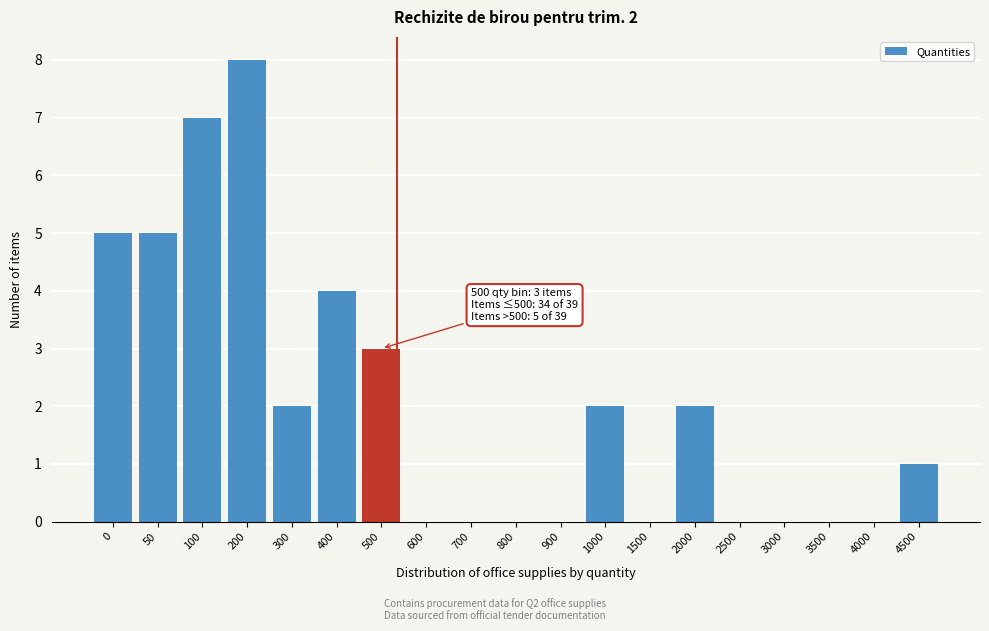

Between 1000 and 1500, which is larger?

1000